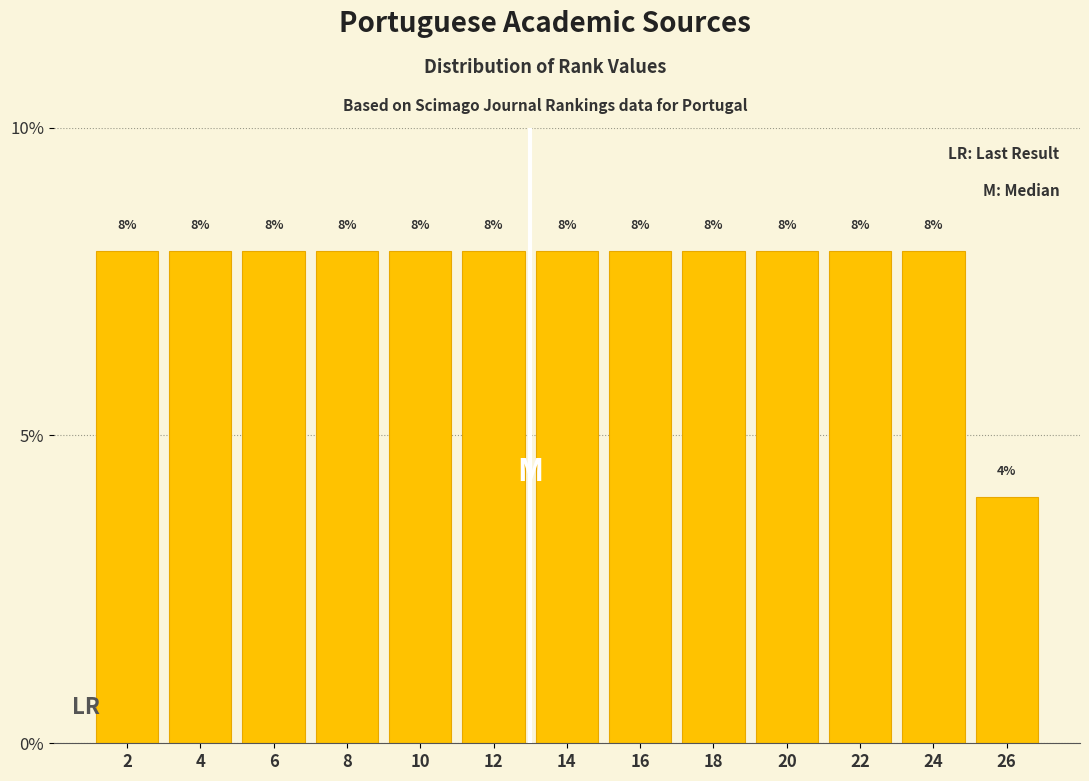

Reading right to left, transcribe all the data shown in this chart.

26=4	24=8	22=8	20=8	18=8	16=8	14=8	12=8	10=8	8=8	6=8	4=8	2=8